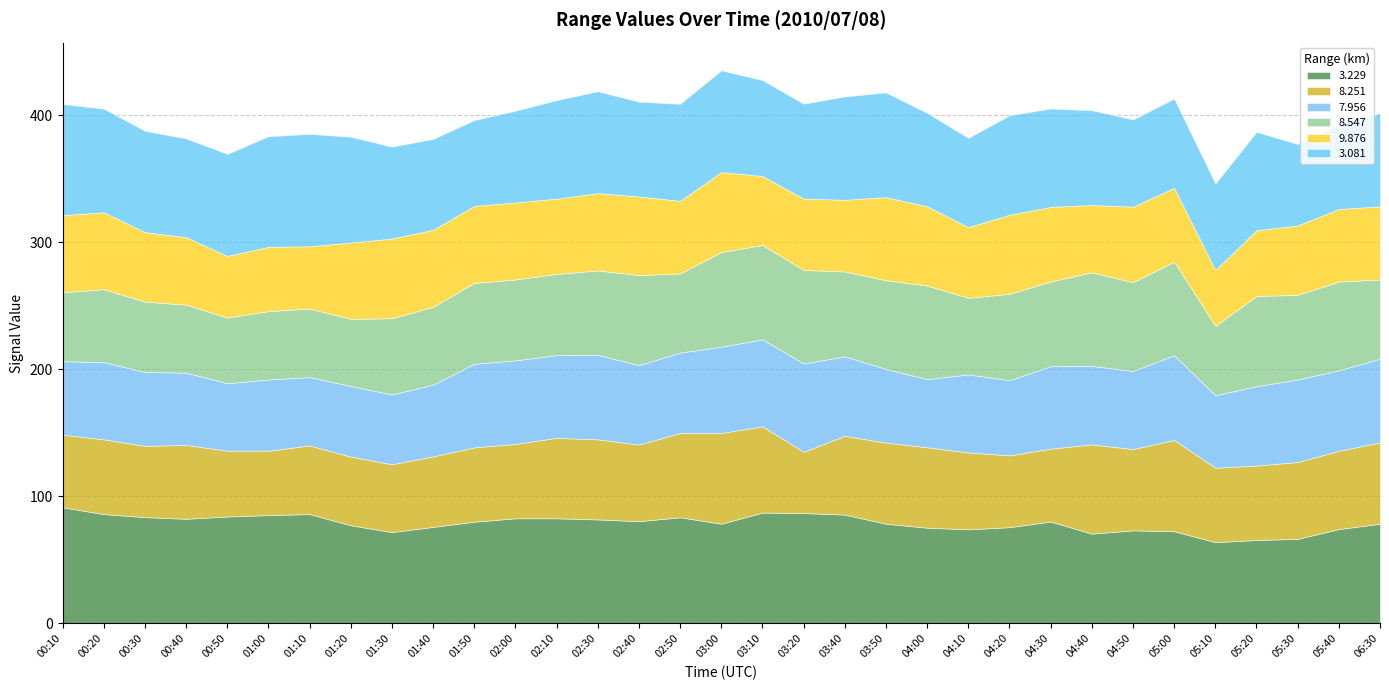

What is the label of the 4th point from the right?

05:20